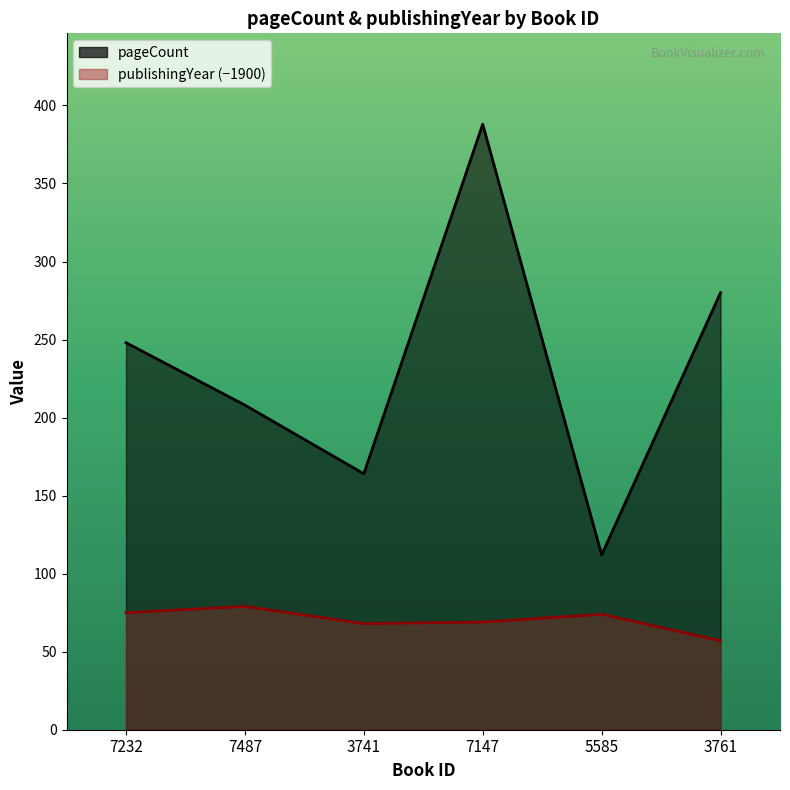

What is the minimum value for pageCount?

112